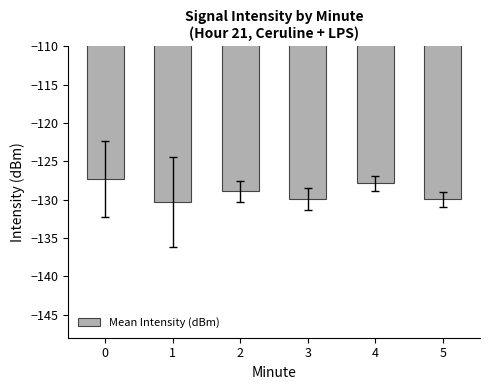

Count the number of categories in the chart.

6